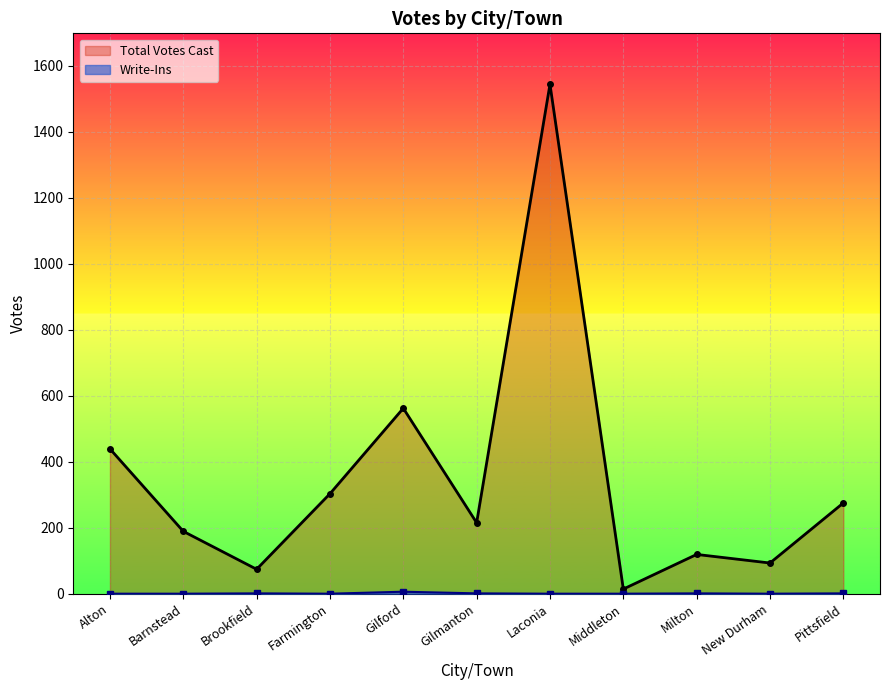

At which label is Total Votes Cast closest to 779?

Gilford